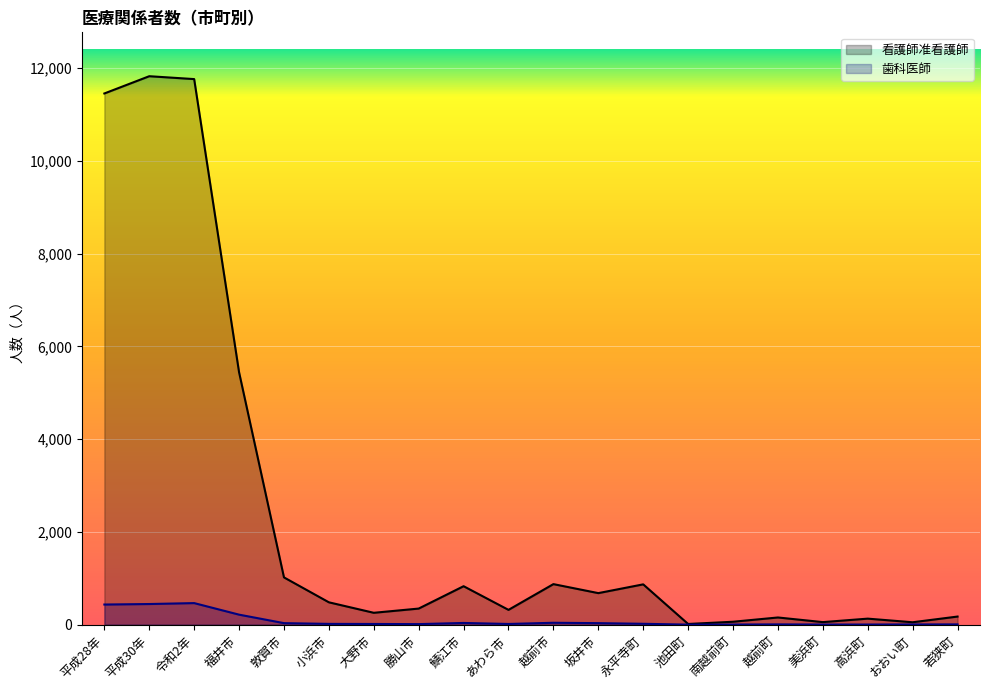

List the labels in order of 歯科医師 value, smallest first.

池田町, 南越前町, 美浜町, 高浜町, おおい町, 越前町, 若狭町, 勝山市, 大野市, あわら市, 小浜市, 永平寺町, 敦賀市, 坂井市, 鯖江市, 越前市, 福井市, 平成28年, 平成30年, 令和2年